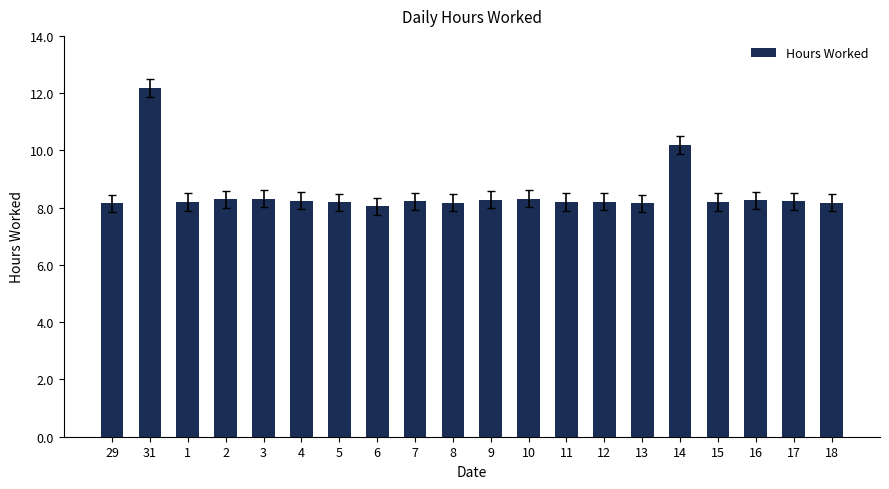

The chart shows a value of 18.0 at 31. True or false?

False